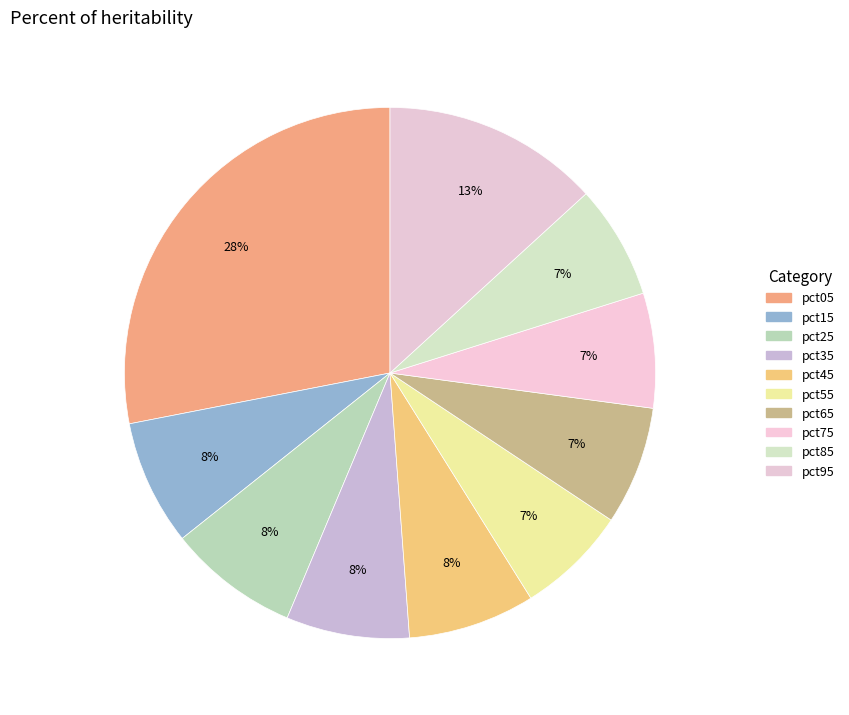

To the nearest percent, what percentage of the pie is pct95?

13%